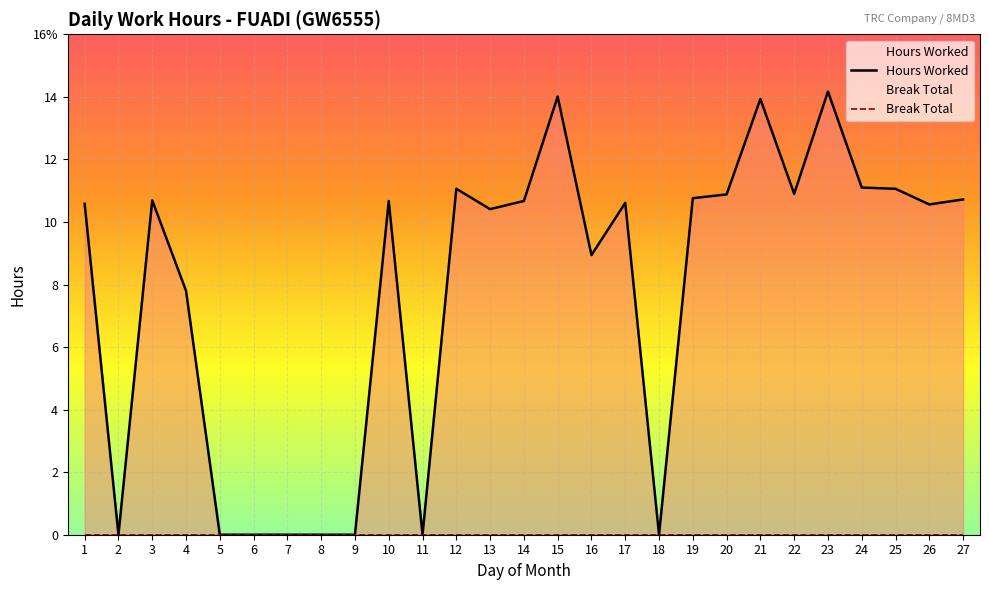

Reading left to right, what are all the values shown in this chart?

Hours Worked: 1=10.6	2=0.0	3=10.7	4=7.8	5=0.0	6=0.0	7=0.0	8=0.0	9=0.0	10=10.7	11=0.0	12=11.1	13=10.4	14=10.7	15=14.0	16=8.9	17=10.6	18=0.0	19=10.8	20=10.9	21=13.9	22=10.9	23=14.2	24=11.1	25=11.1	26=10.6	27=10.7
Break Total: 1=0.0	2=0.0	3=0.0	4=0.0	5=0.0	6=0.0	7=0.0	8=0.0	9=0.0	10=0.0	11=0.0	12=0.0	13=0.0	14=0.0	15=0.0	16=0.0	17=0.0	18=0.0	19=0.0	20=0.0	21=0.0	22=0.0	23=0.0	24=0.0	25=0.0	26=0.0	27=0.0